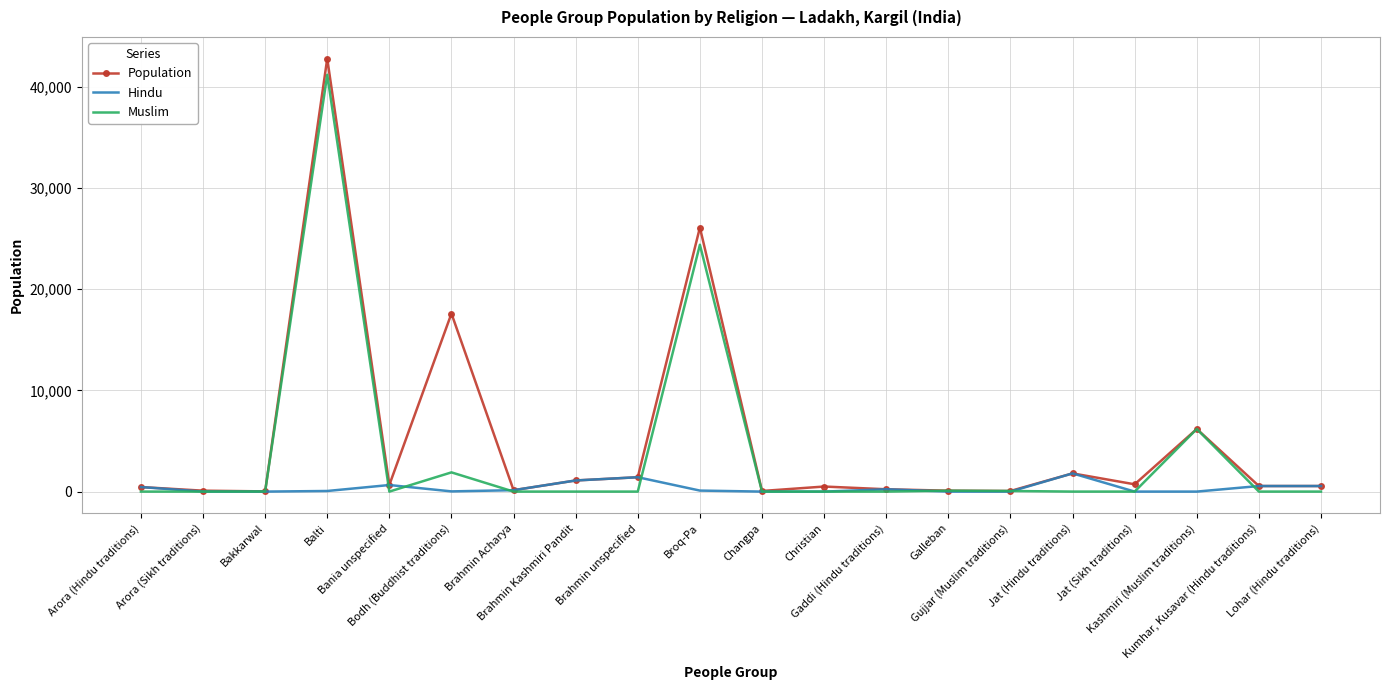

Rank the series by their average value, from lowest to highest.

Hindu, Muslim, Population